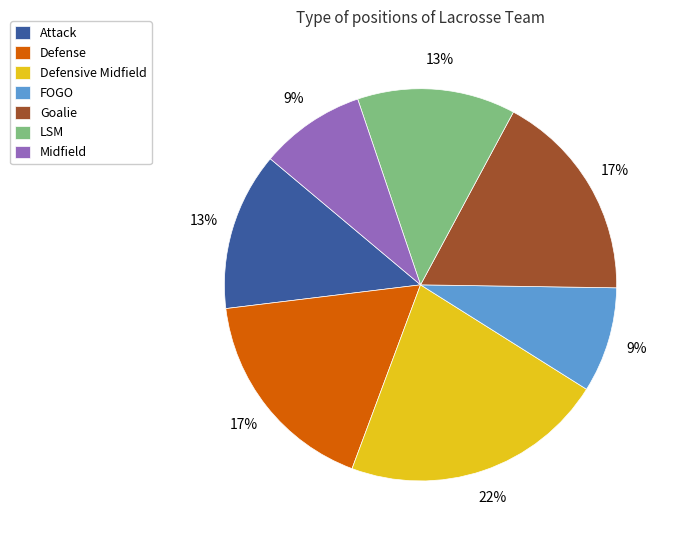

Do Defensive Midfield and Goalie together represent more than half of the pie?

No